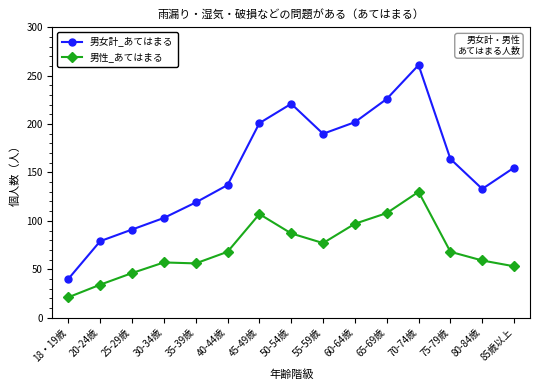

At which category does 男女計_あてはまる reach its first local peak?

50-54歳